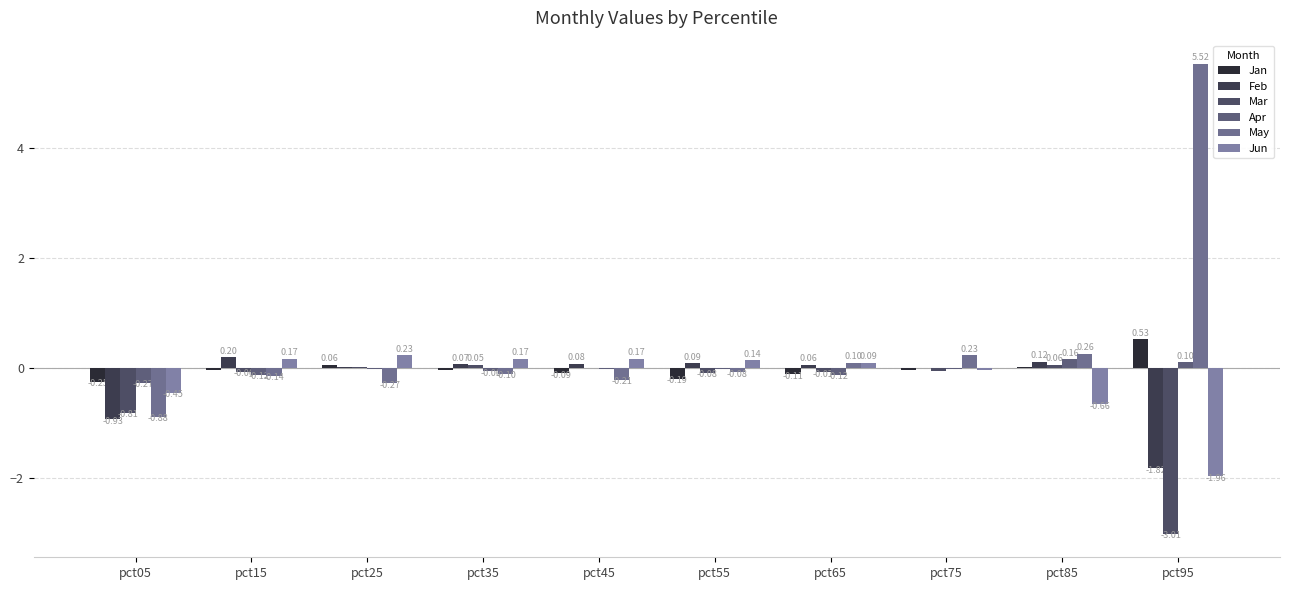

What is the spread (max minus min) of values at pct45?

0.4